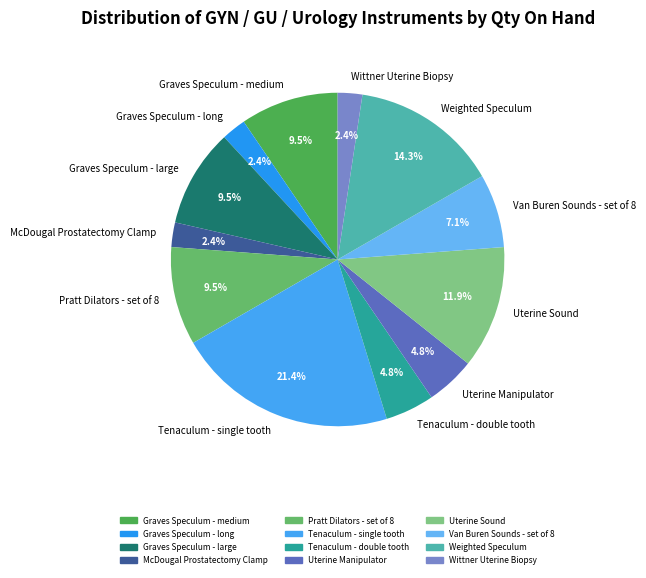

Does Uterine Sound account for over 50% of the chart?

No